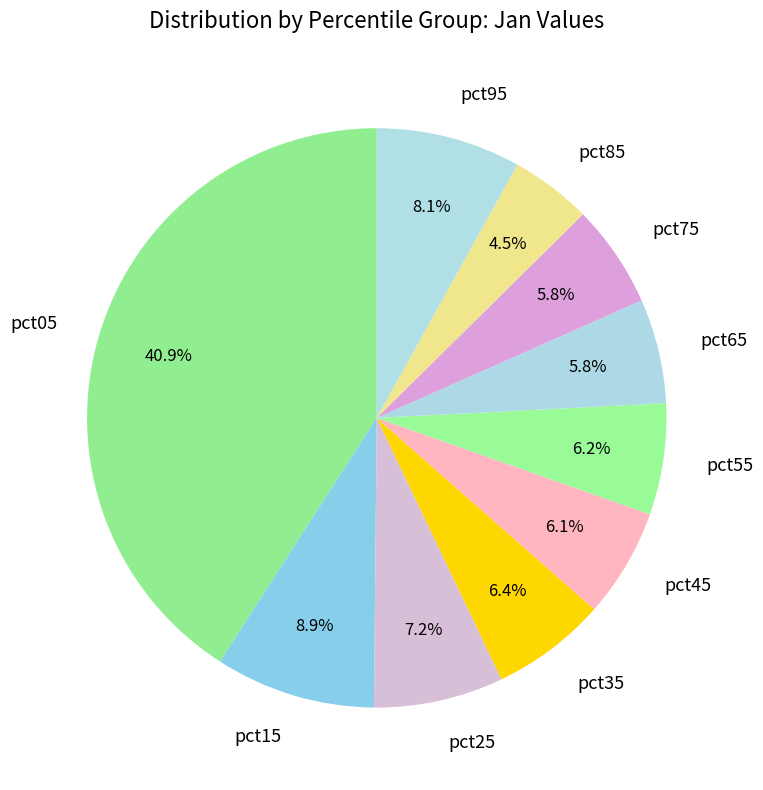

To the nearest percent, what portion does pct55 represent?

6%